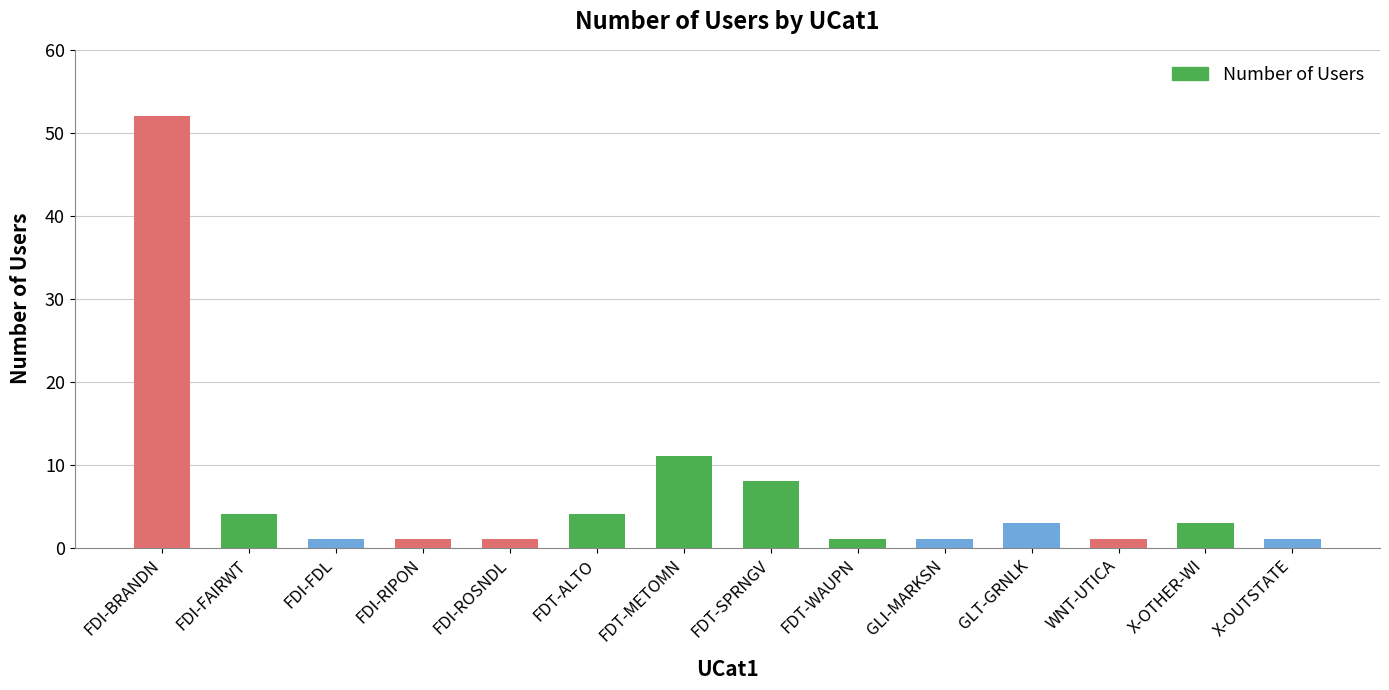

The value at FDT-WAUPN is 1. True or false?

True